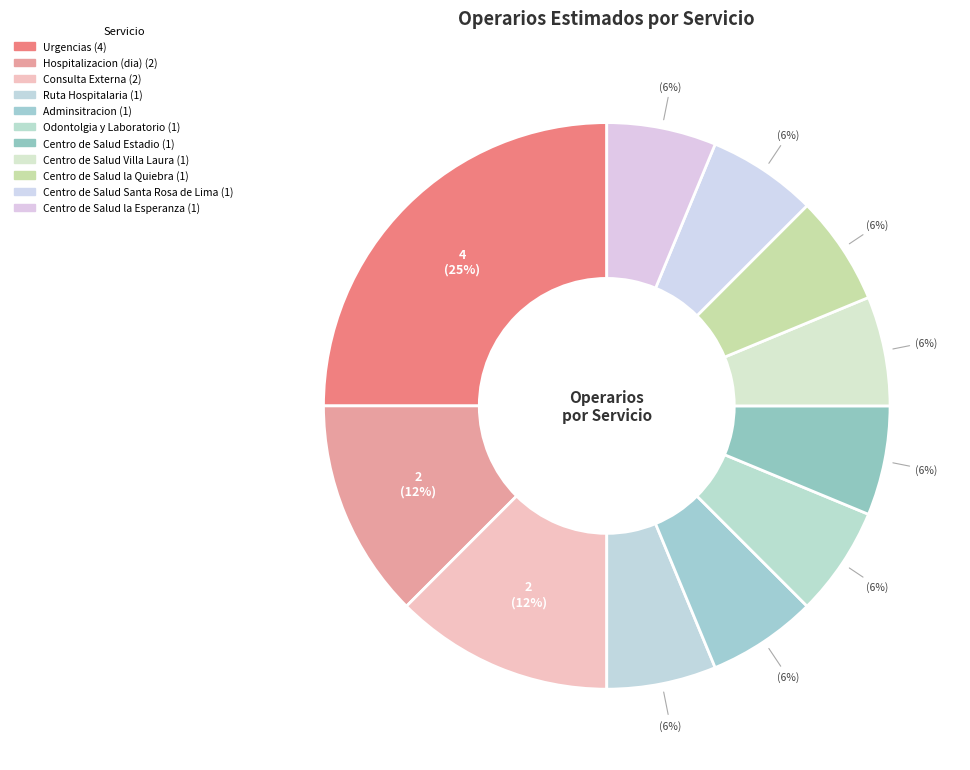

What is the ratio of the value at Urgencias to the value at Ruta Hospitalaria?

4.0